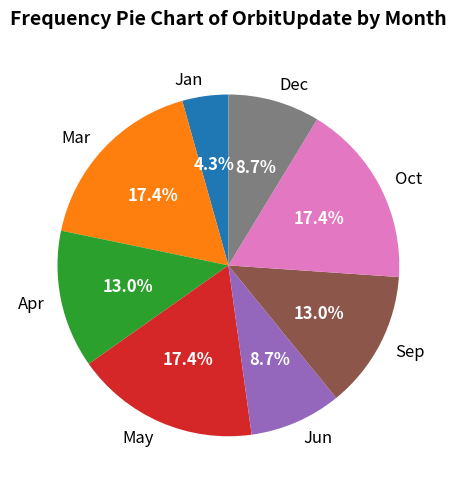

True or false: Dec accounts for 9% of the total.

True